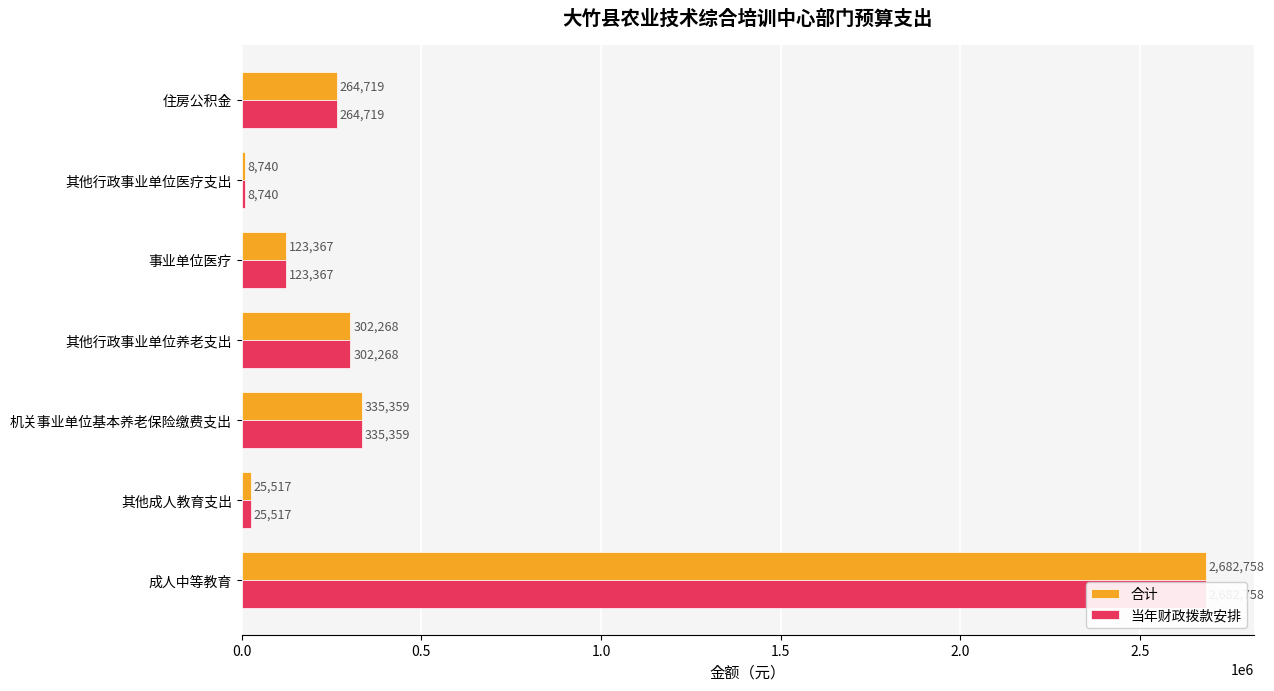

What position from the right is 其他成人教育支出?

6